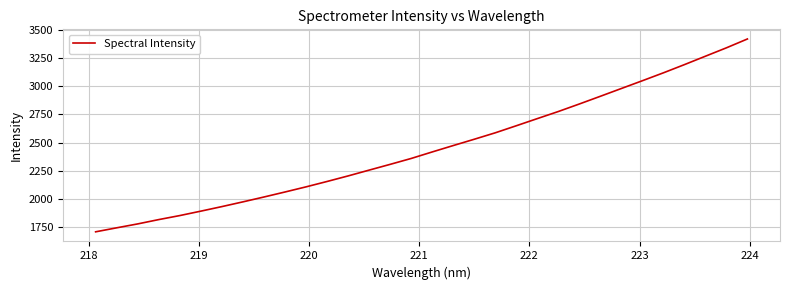

How many values are below 2418?

16